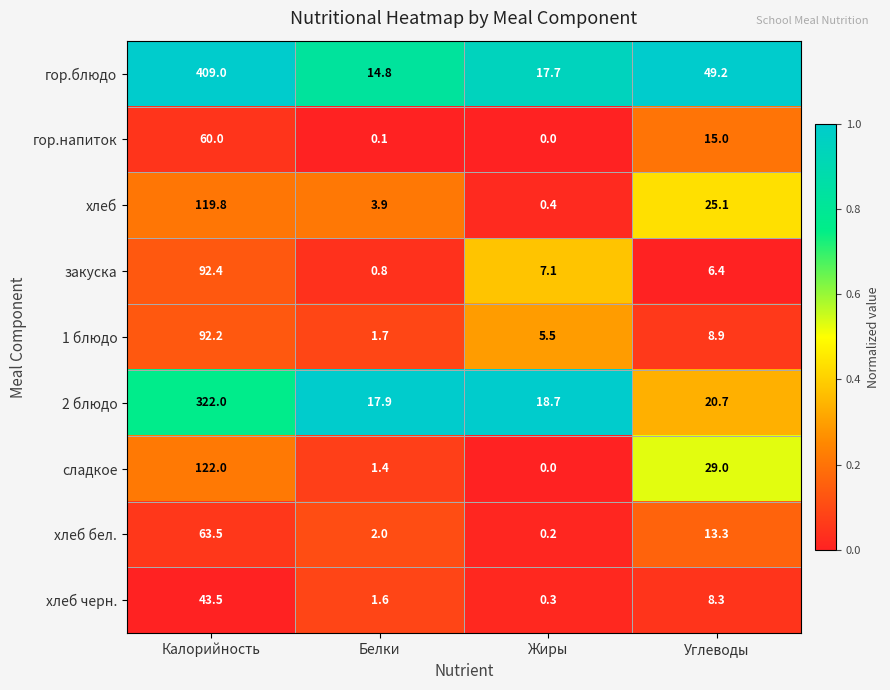

List the series in order of their peak value, lowest first.

хлеб черн., гор.напиток, хлеб бел., 1 блюдо, закуска, хлеб, сладкое, 2 блюдо, гор.блюдо